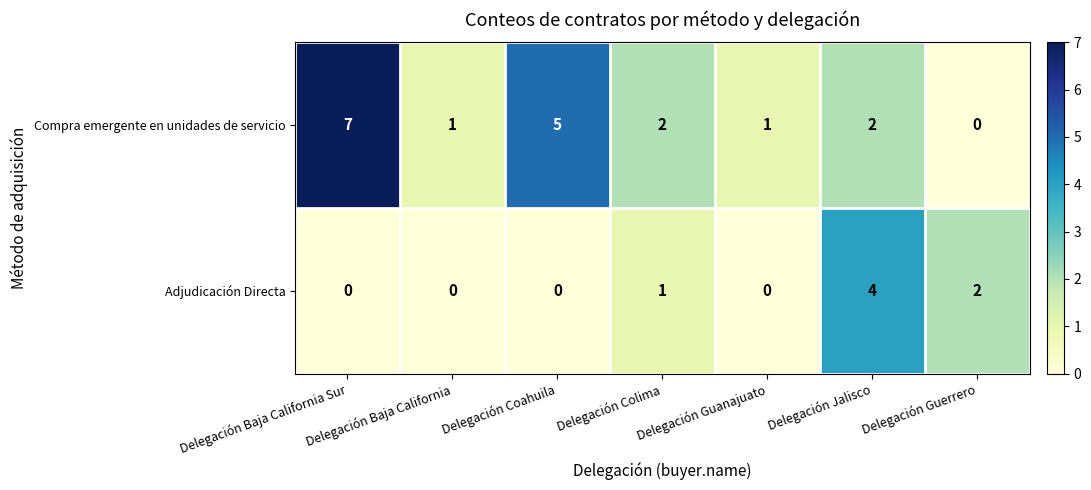

Which series has the largest range (max minus min)?

Compra emergente en unidades de servicio